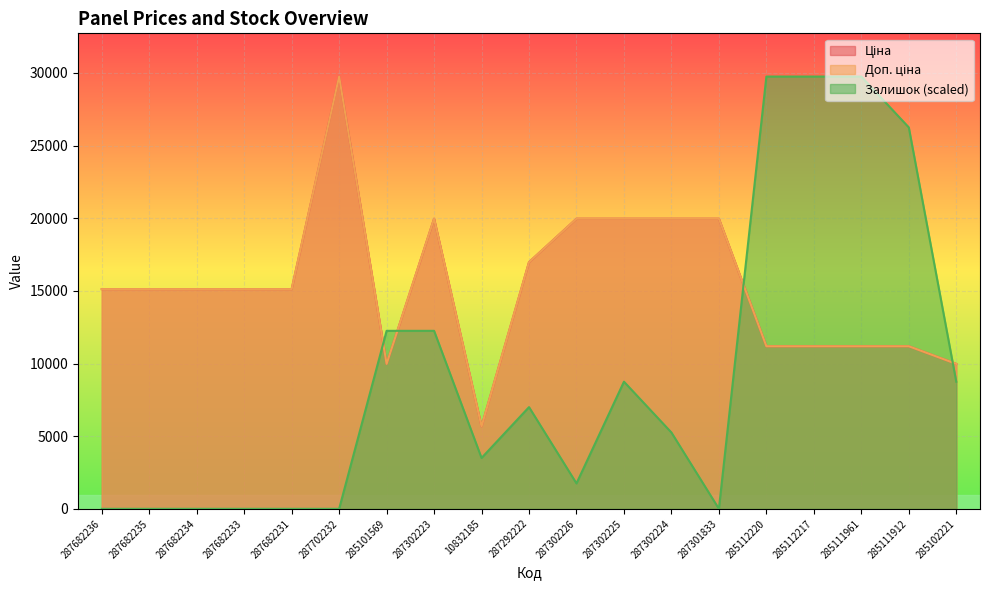

The Ціна series shows 8278.6 at 287301833. True or false?

False